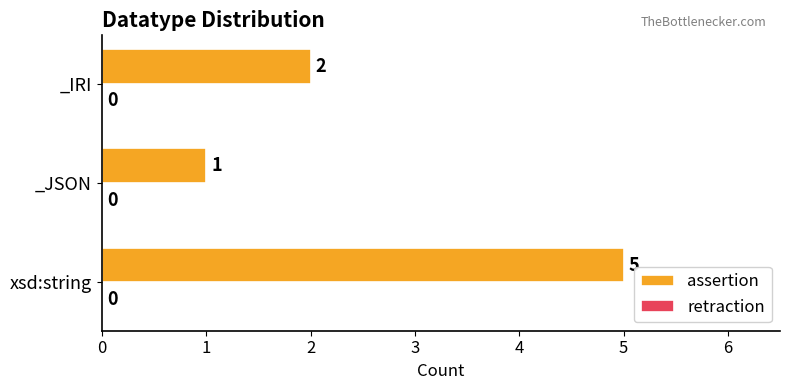

Between xsd:string and _IRI, which is larger?

xsd:string